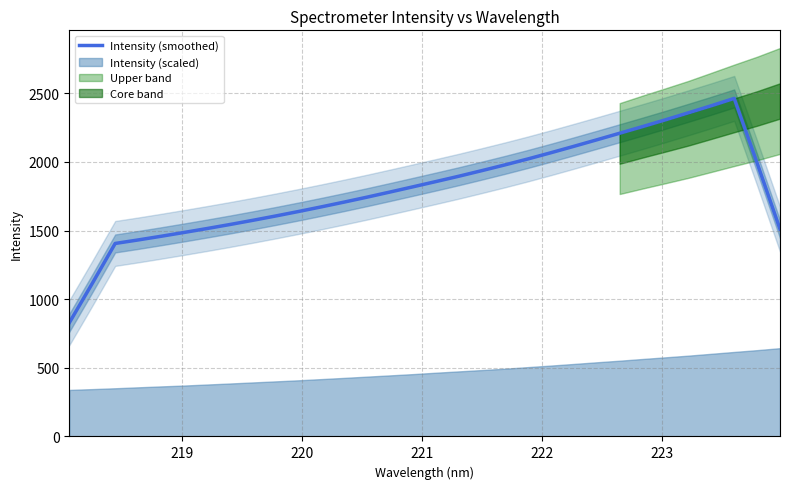

How many lines are shown in the chart?

1